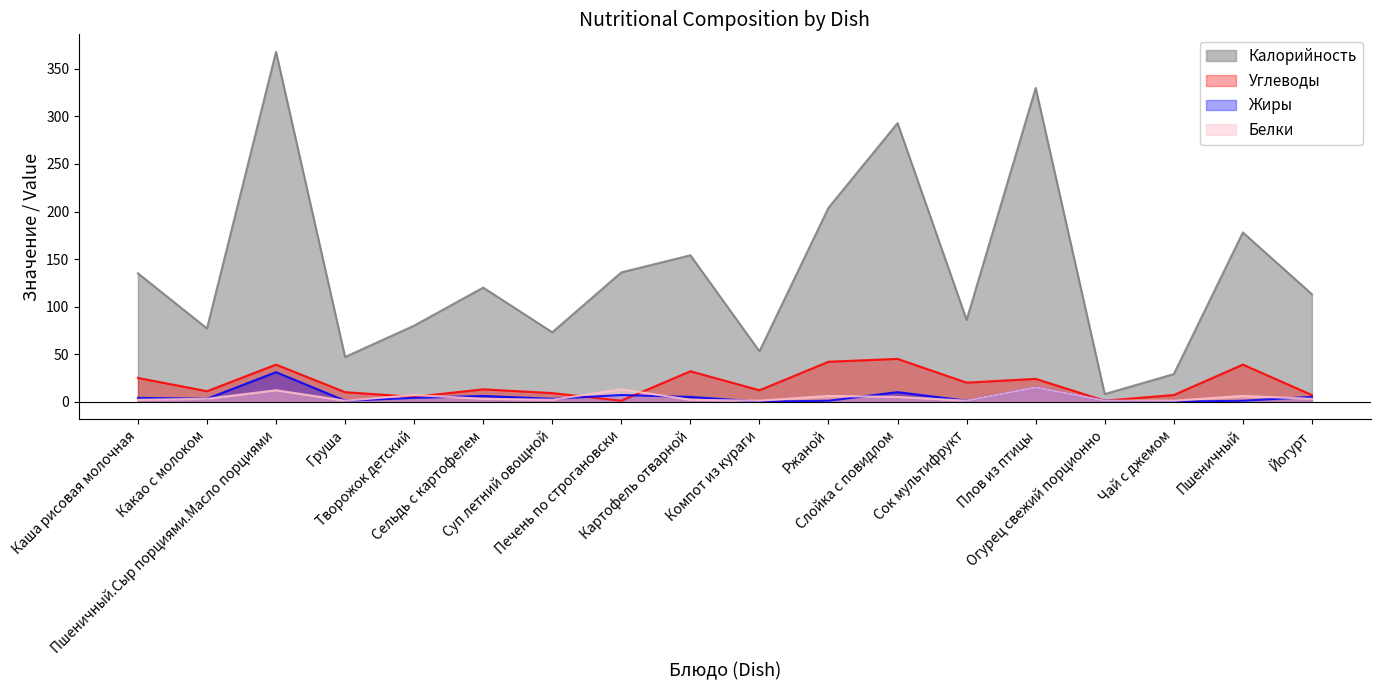

What are all the series names shown in the legend?

Калорийность, Углеводы, Жиры, Белки